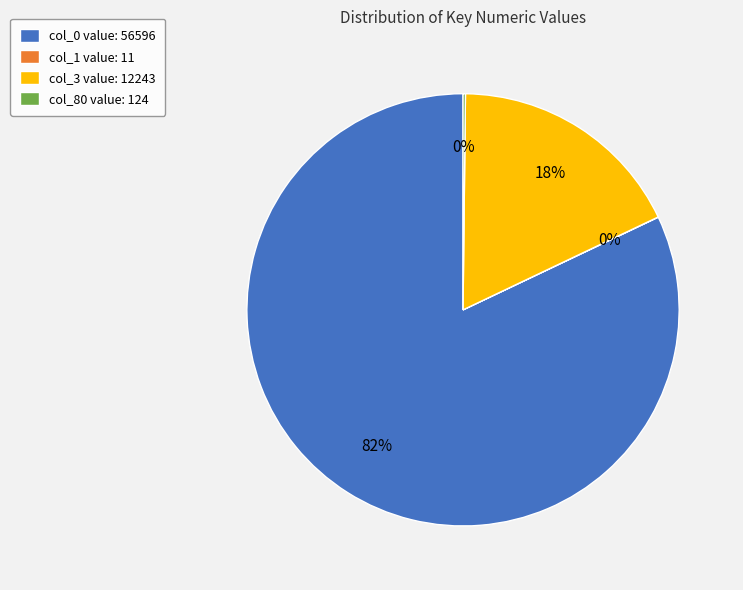

To the nearest percent, what percentage of the pie is col_3 value: 12243?

18%